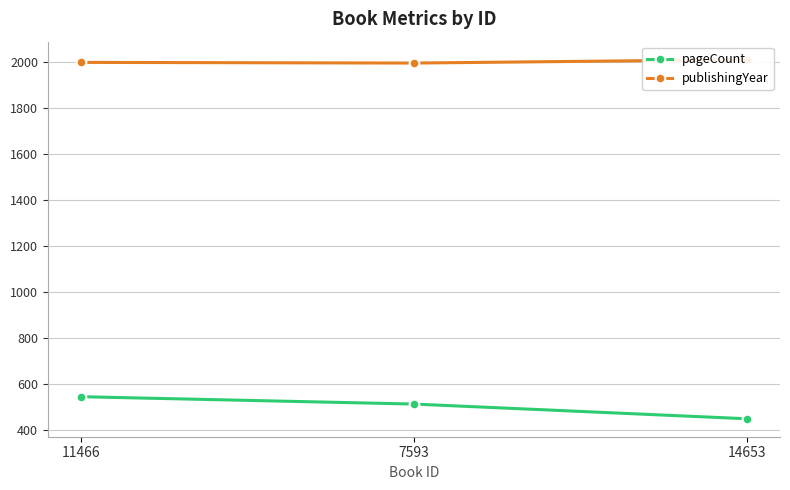

Reading left to right, extract all data points from this chart.

pageCount: 11466=544	7593=512	14653=448
publishingYear: 11466=1999	7593=1996	14653=2011